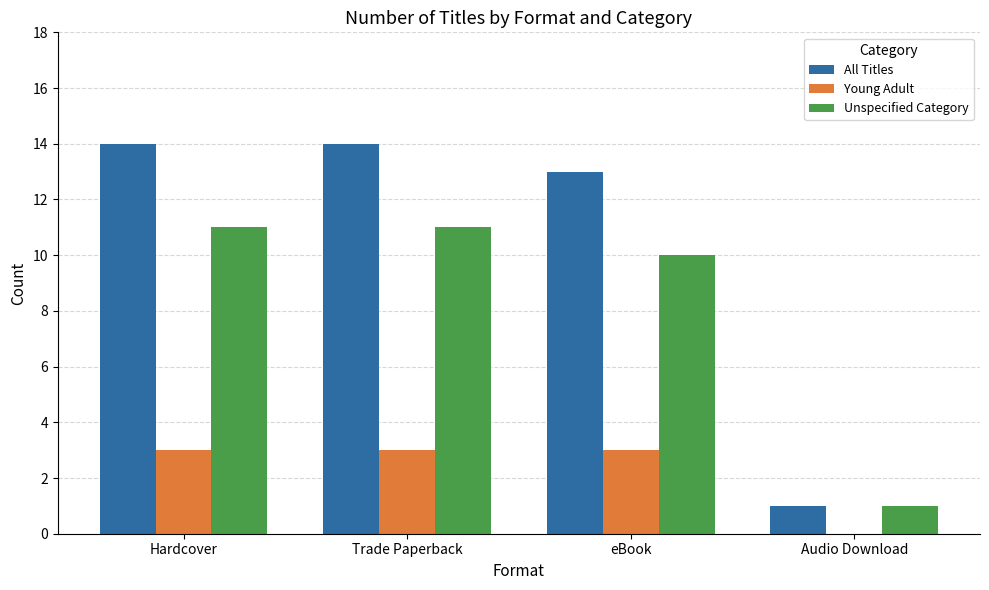

Which series has the largest total across all categories?

All Titles